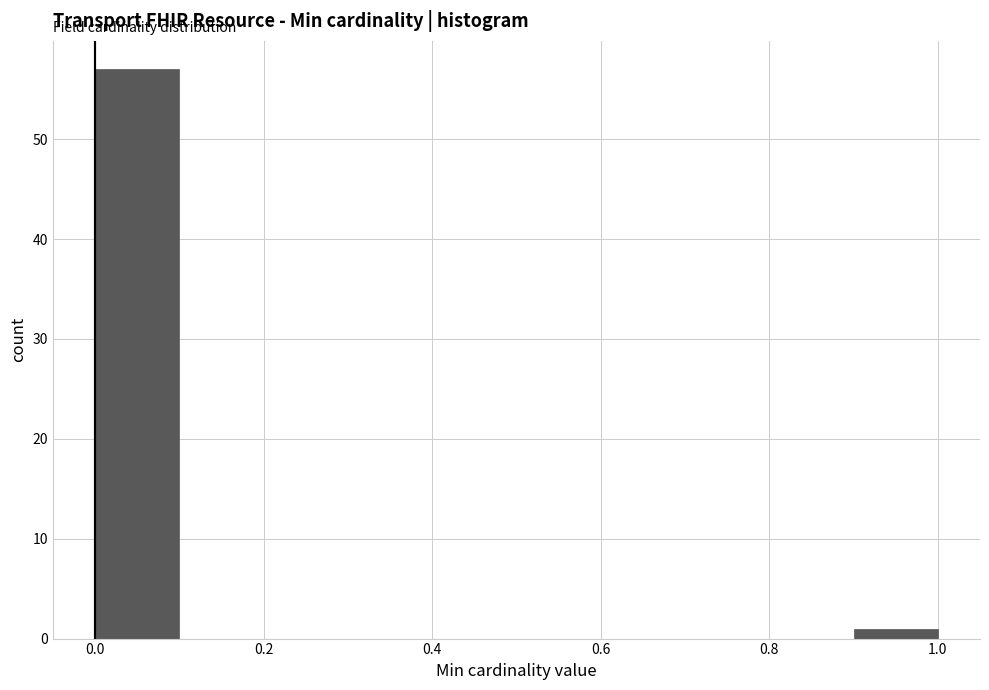

What is the height of the bar covering 0.0 to 0.1 on the x-axis? The values are not printed on the chart, so give them approximately, as read against the axis.

57